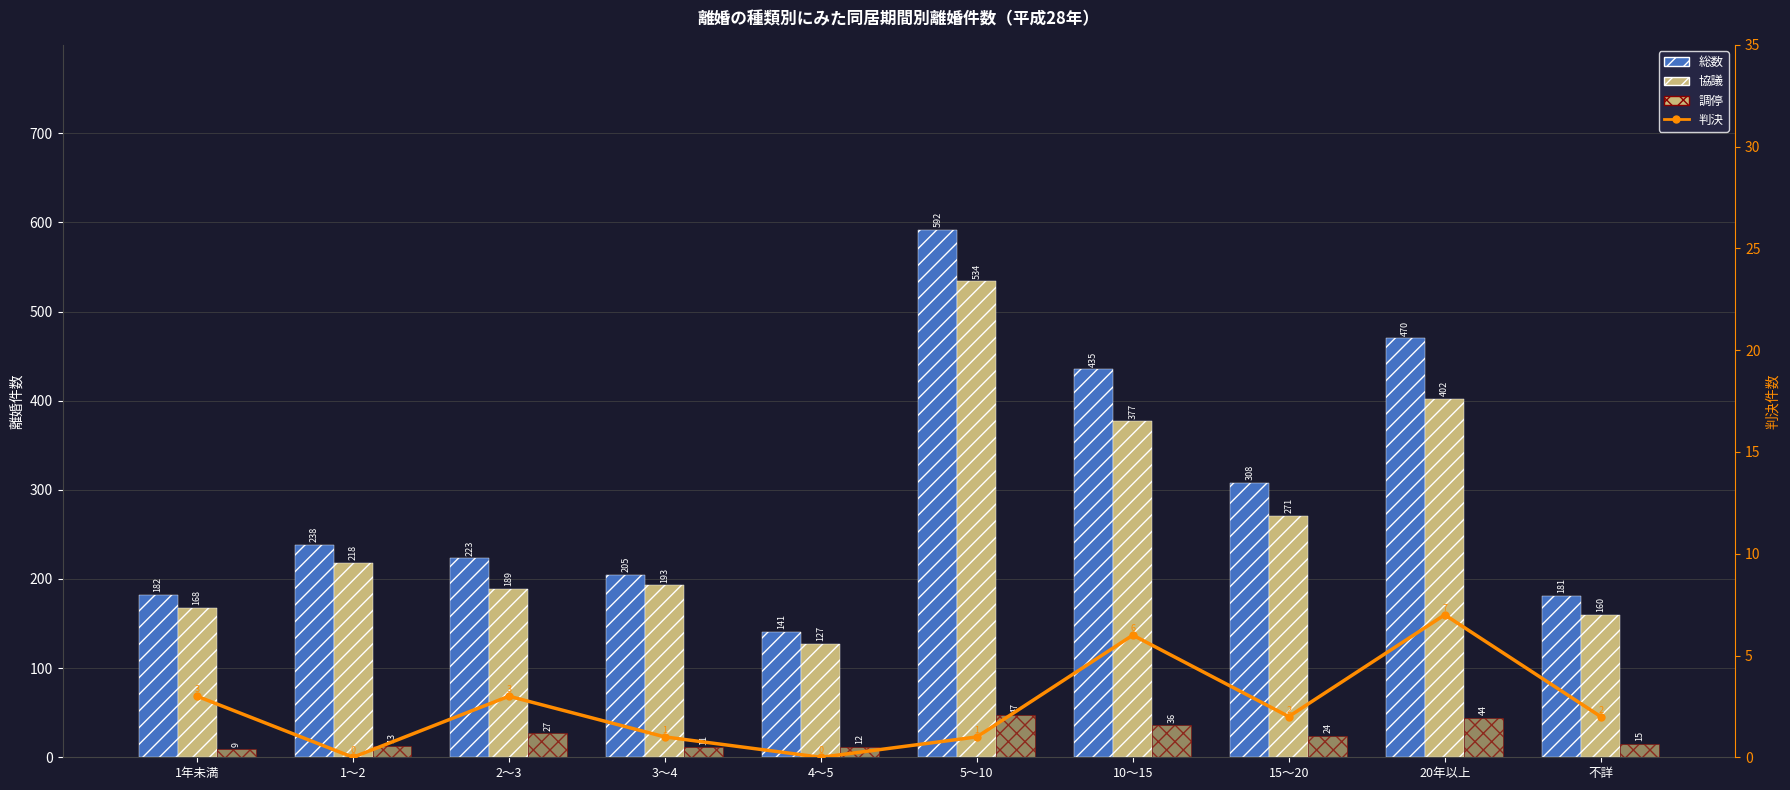

What is the label of the 7th bar from the left?

10～15